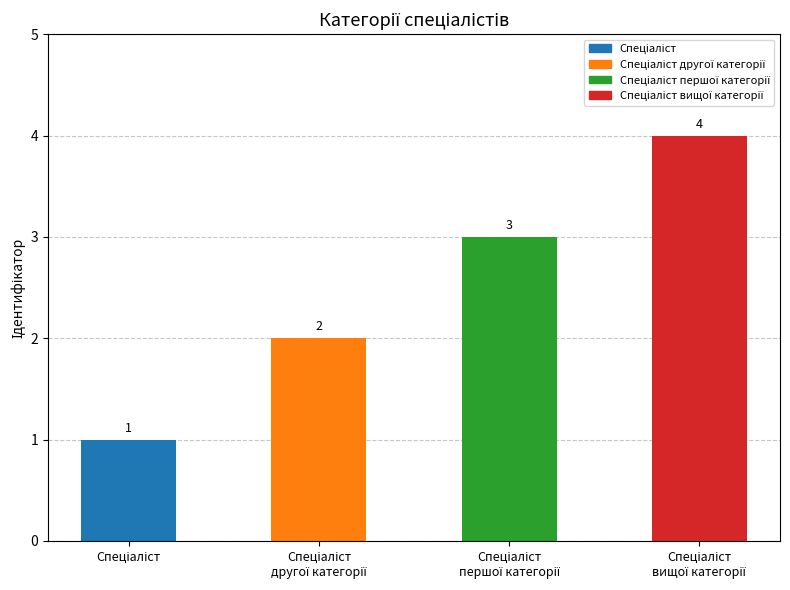

What is the greatest value displayed?

4